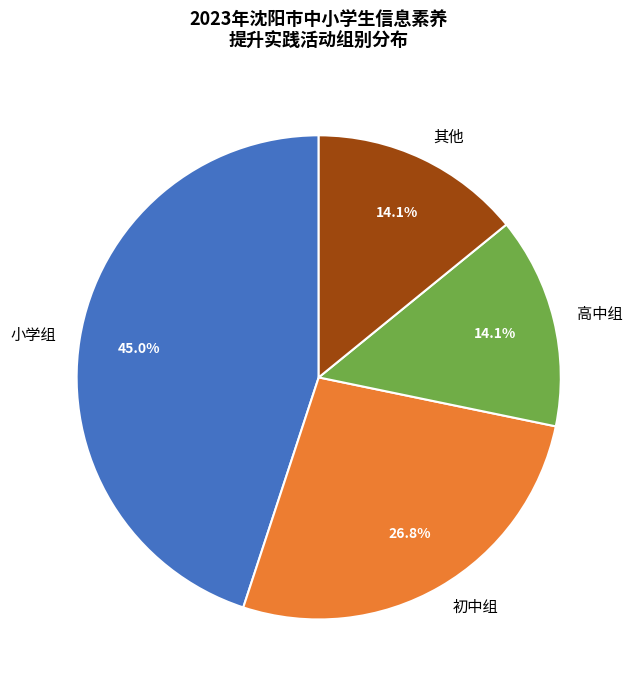

Does 初中组 represent more than half of the total?

No